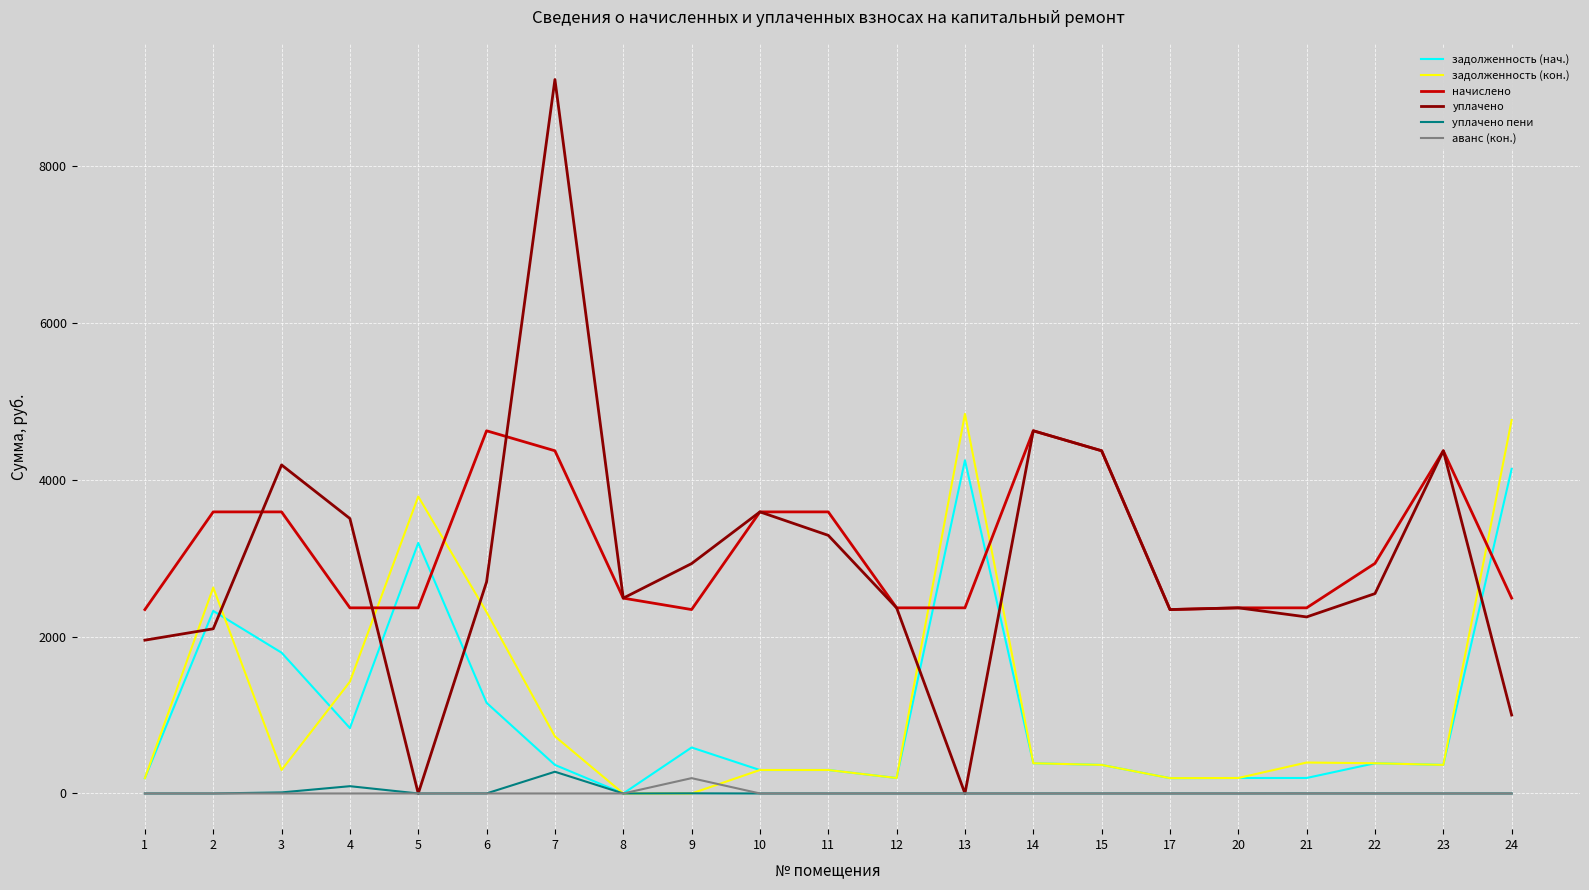

What is the difference between the highest and lowest values at 24?

4762.4